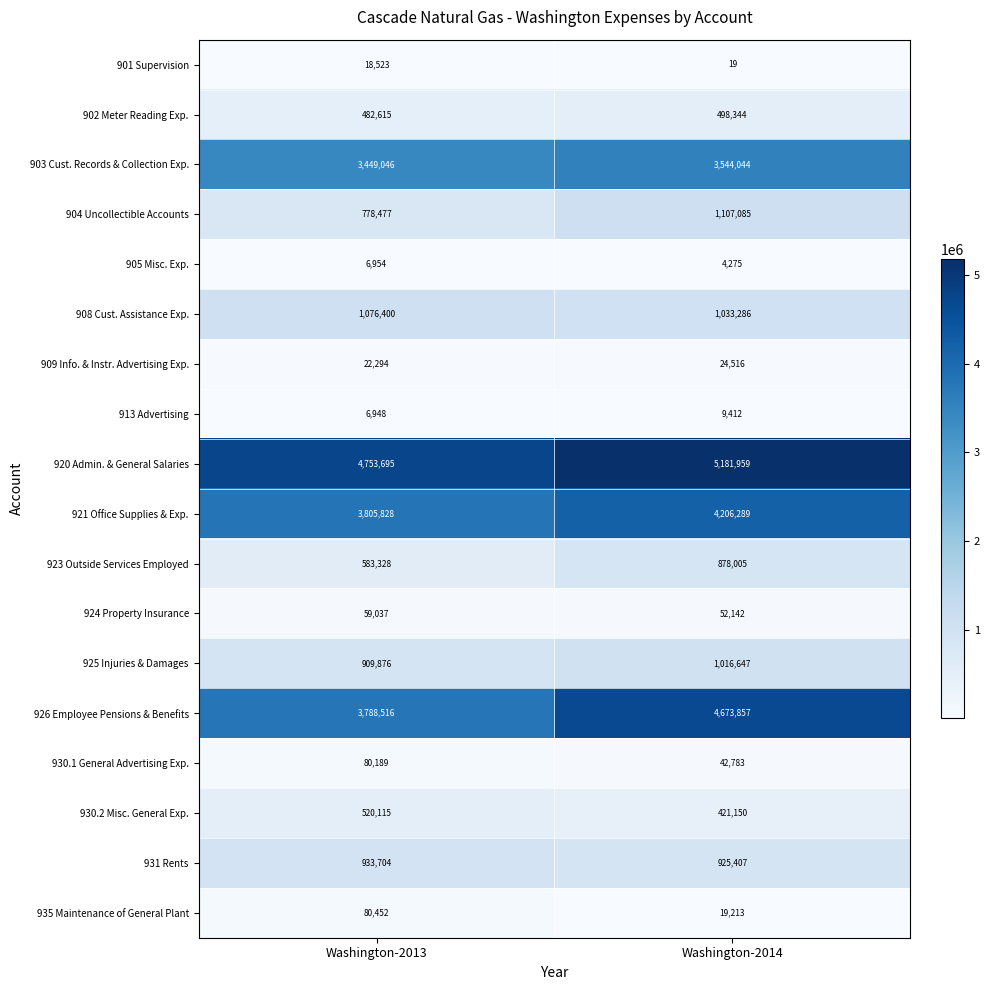

What is the total value across all series at Washington-2013?

21355997